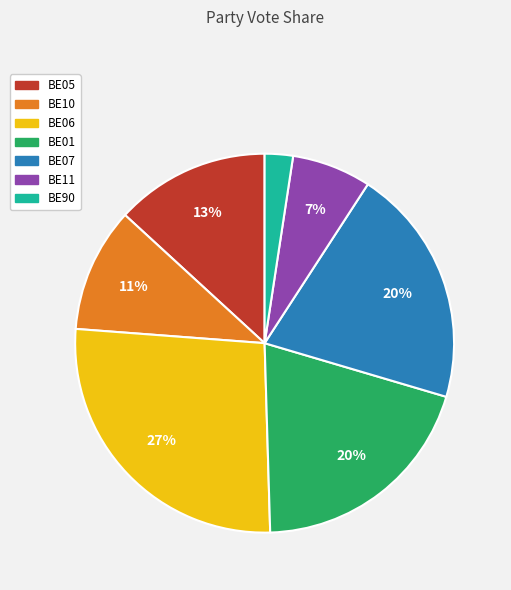

Between BE06 and BE11, which is larger?

BE06